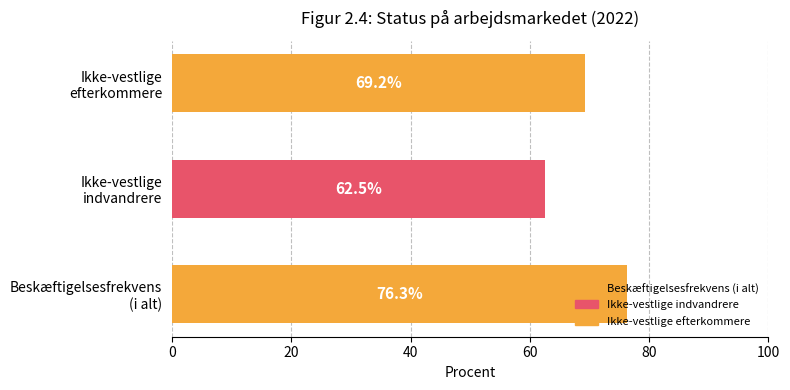

Does the chart contain any negative values?

No